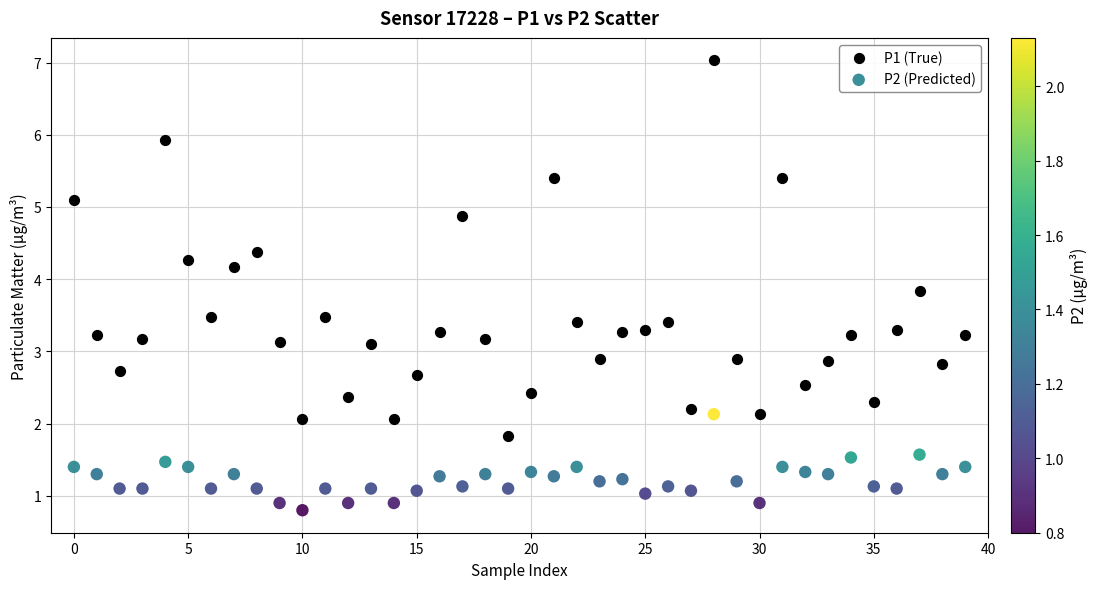

What are all the series names shown in the legend?

P1 (True), P2 (Predicted)